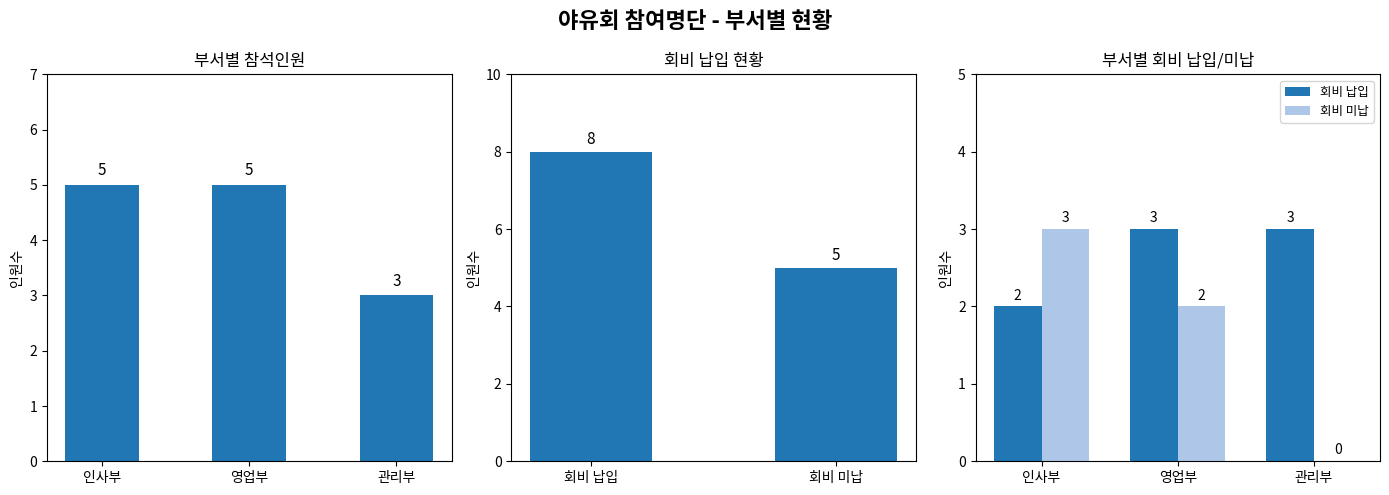

What is the ratio of the value at 인사부 to the value at 영업부?

1.0